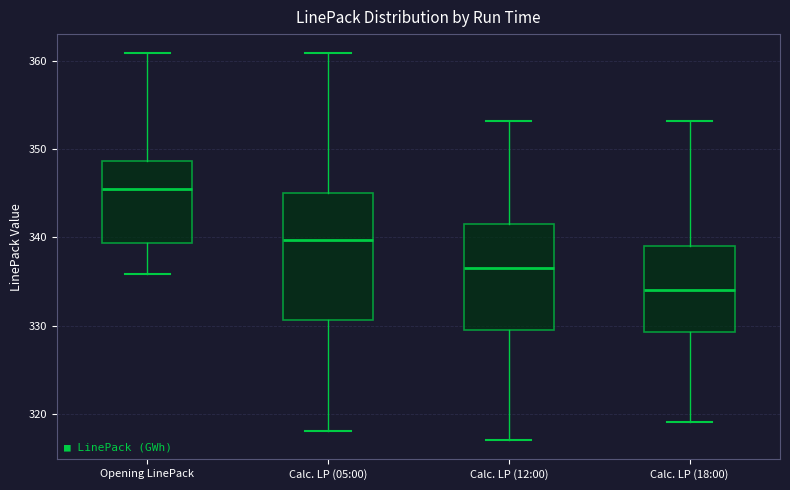

Reading left to right, transcribe this box plot: for each box, give where its median line is, the range the box spans, and where its two whiskers end, as read against the y-axis. The values are not printed on the chart, so give them approximately, as read against the axis.

Opening LinePack: median 346, box 339 to 349, whiskers 336 to 361
Calc. LP (05:00): median 340, box 331 to 345, whiskers 318 to 361
Calc. LP (12:00): median 337, box 330 to 342, whiskers 317 to 353
Calc. LP (18:00): median 334, box 329 to 339, whiskers 319 to 353